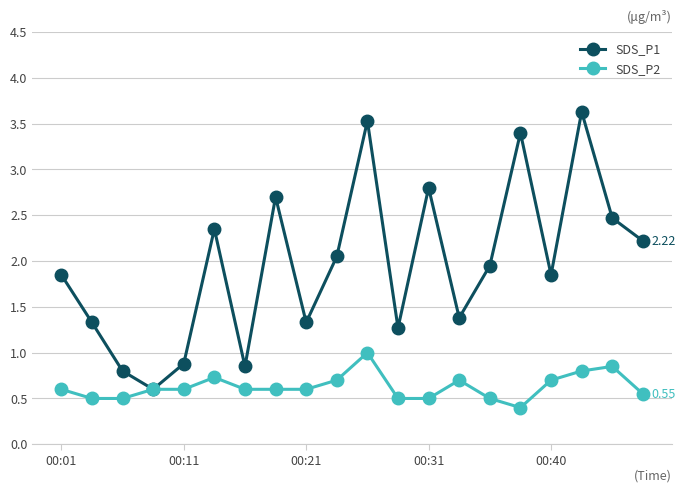

What is the difference between the second highest and minimum values in the SDS_P1 series?

2.9